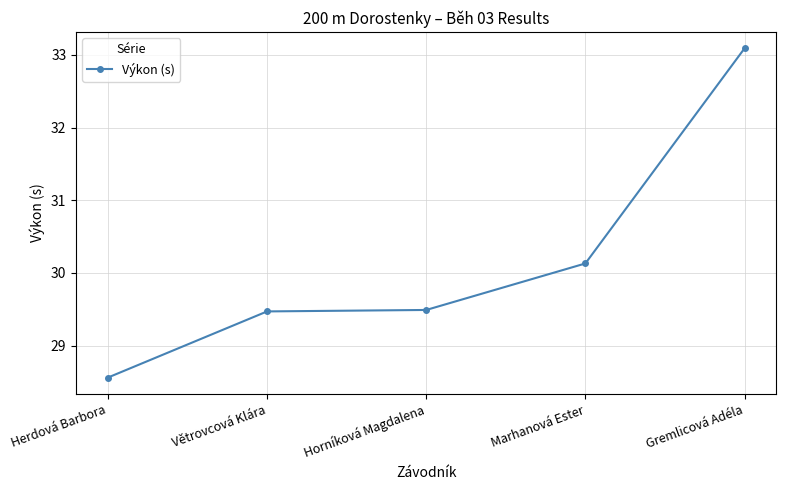

Reading right to left, extract all data points from this chart.

Gremlicová Adéla=33.1	Marhanová Ester=30.1	Horníková Magdalena=29.5	Větrovcová Klára=29.5	Herdová Barbora=28.6